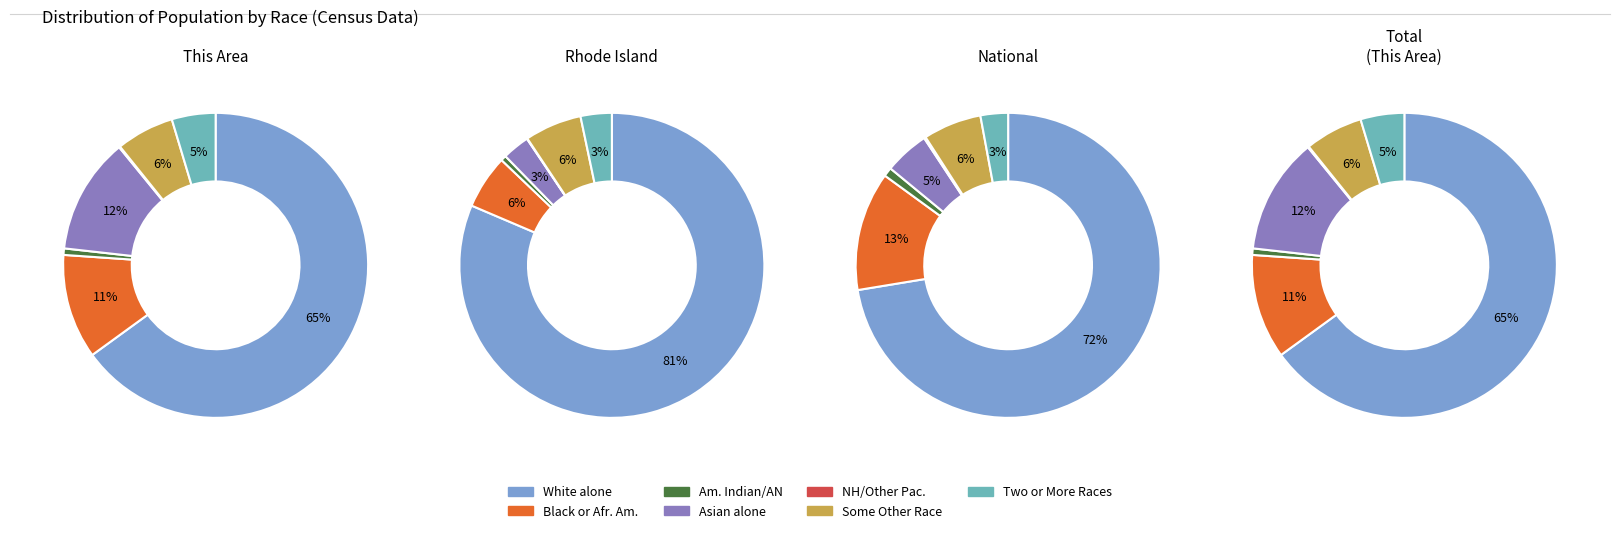

Does Two or More Races account for over 50% of the chart?

No